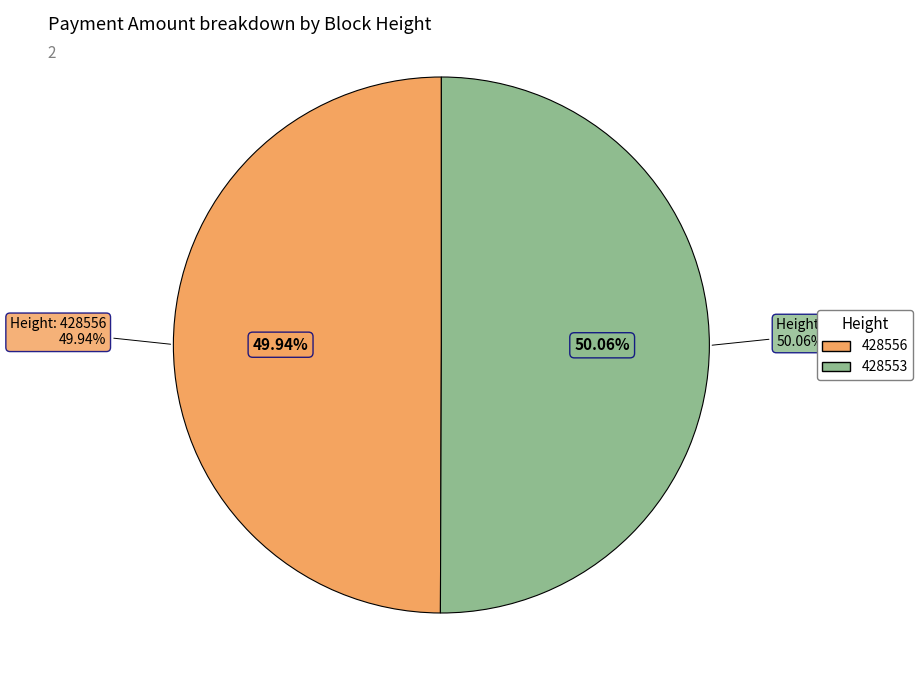

What percentage do 428556 and 428553 together represent?

100.0%